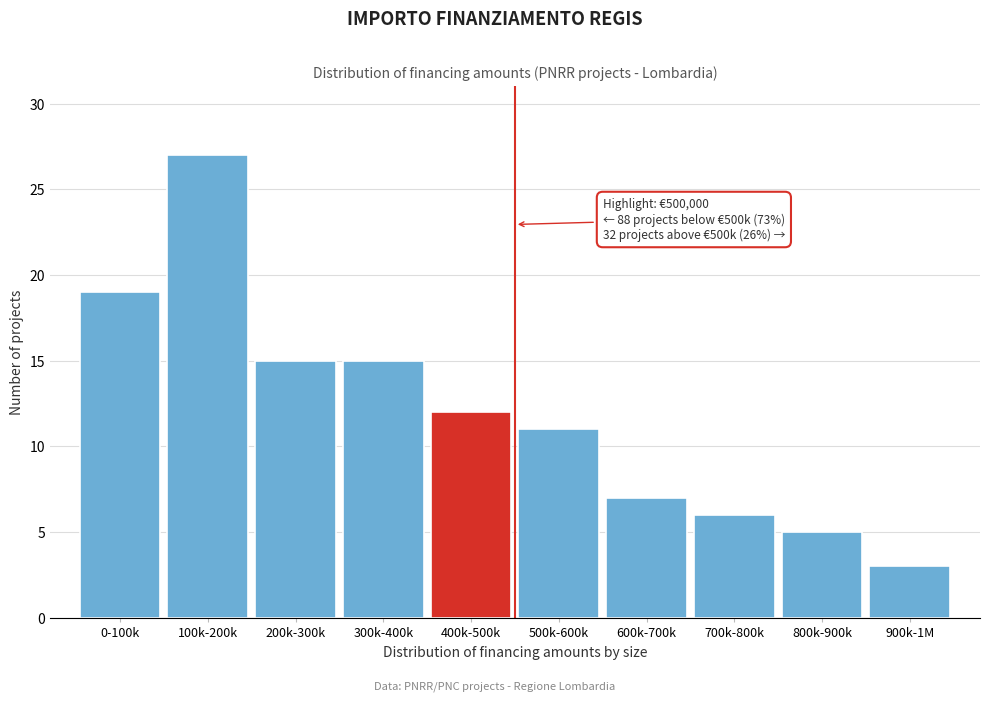

Reading left to right, list all the values displayed in this chart.

19	27	15	15	12	11	7	6	5	3